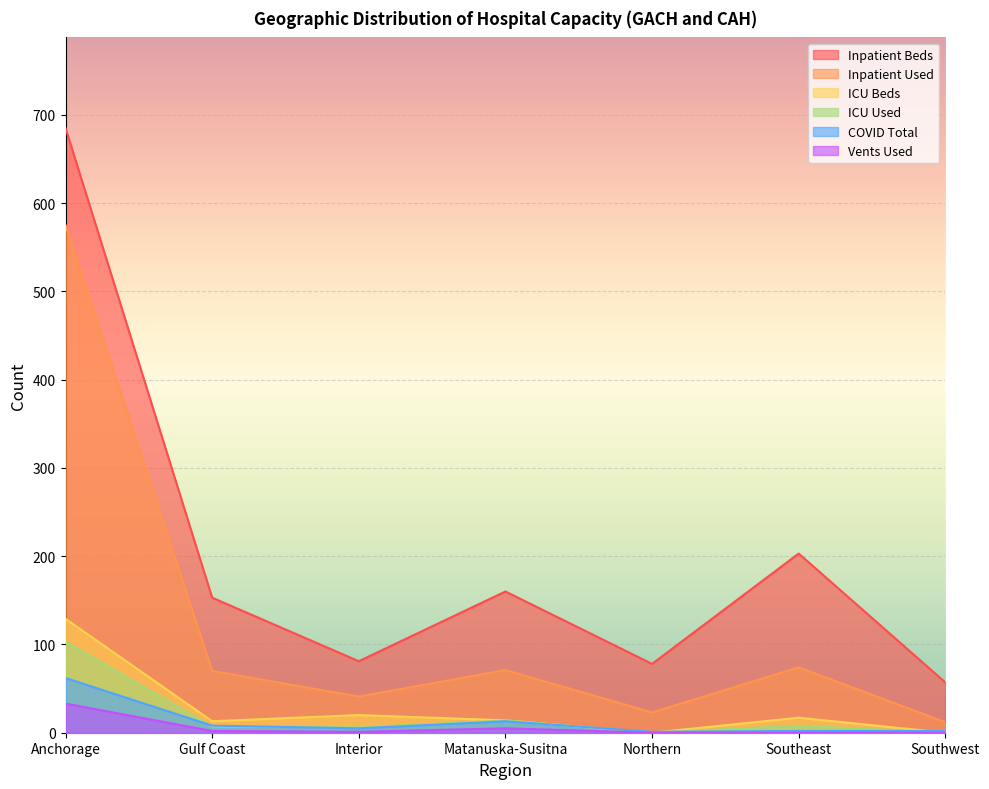

True or false: ICU Beds has more than 0 points higher than both neighbors.

True